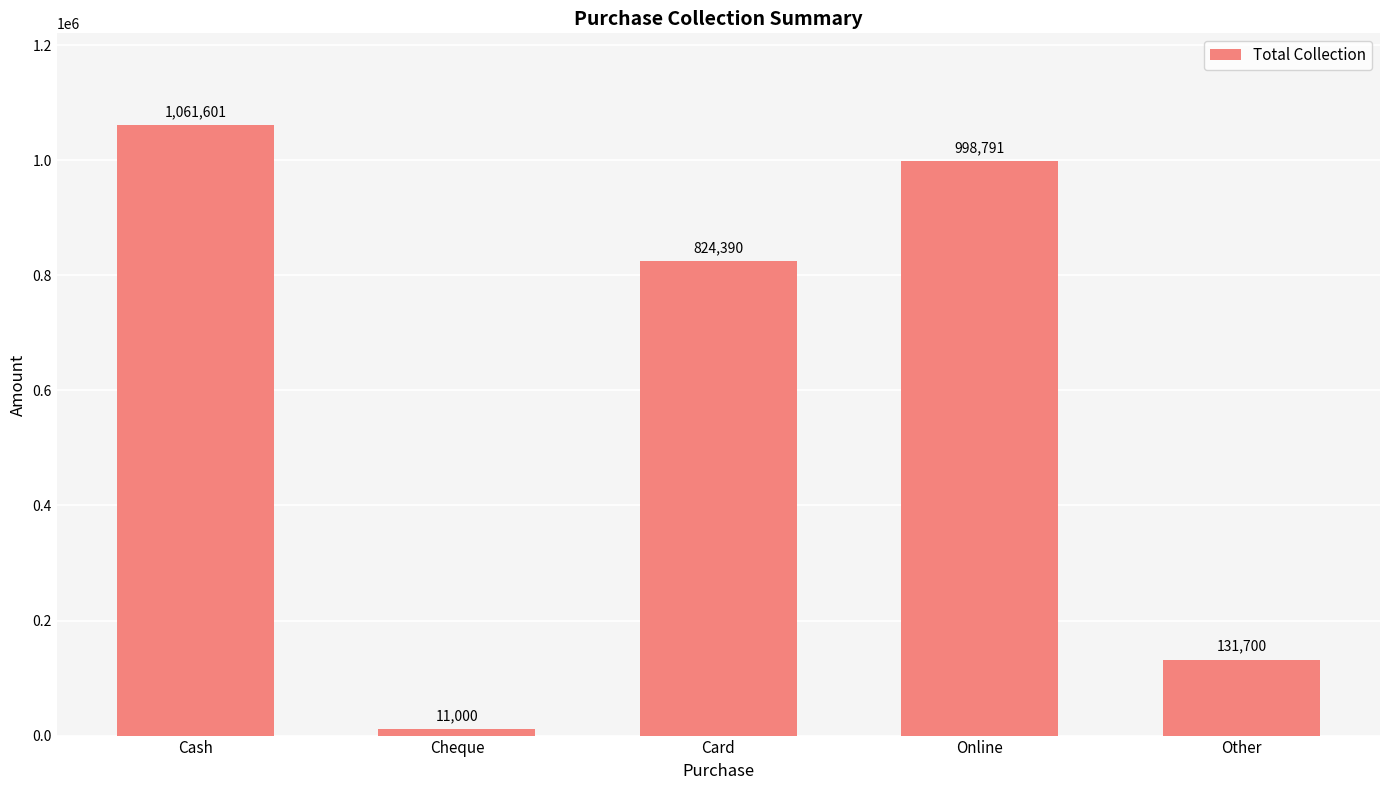

What is the smallest value displayed?

11000